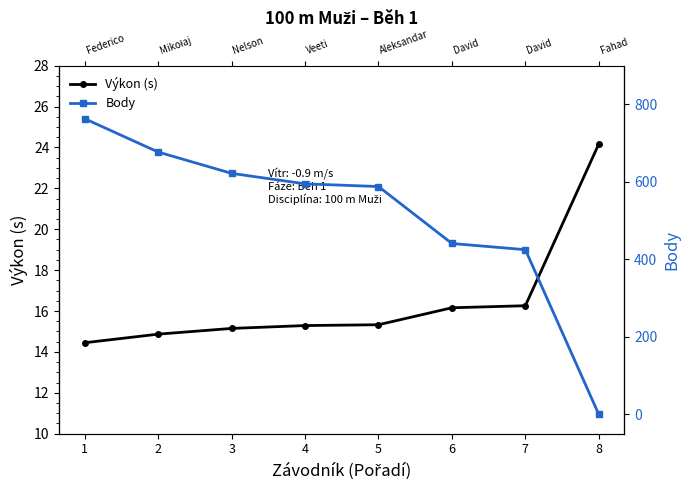

What are all the series names shown in the legend?

Výkon (s), Body